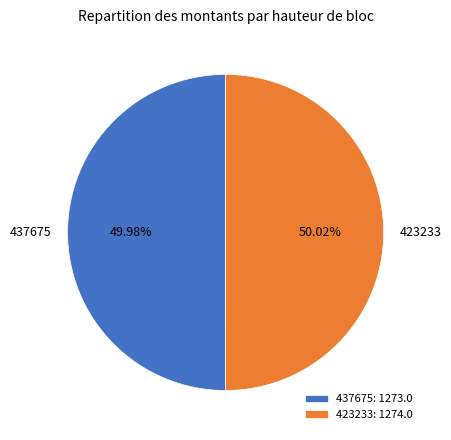

Is there any slice that represents more than half of the pie?

Yes